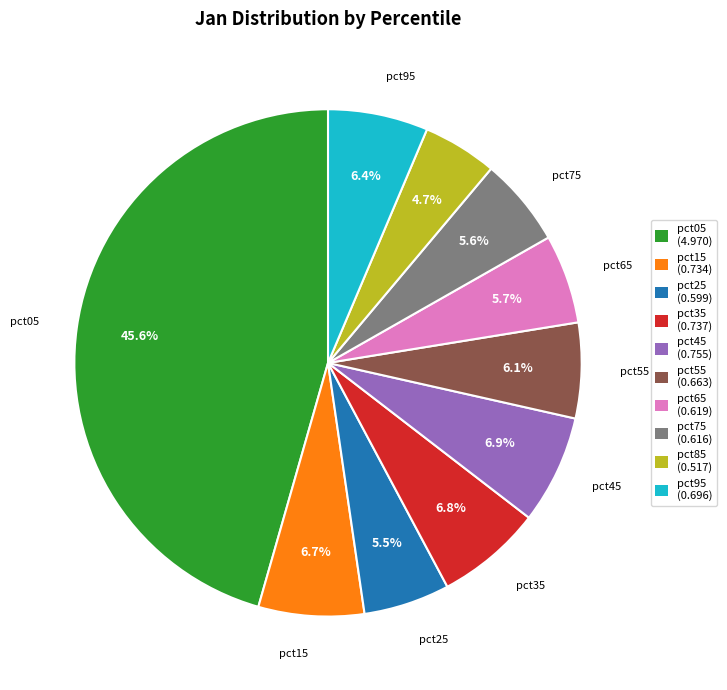

Is the sum of pct35 and pct05 greater than half?

Yes